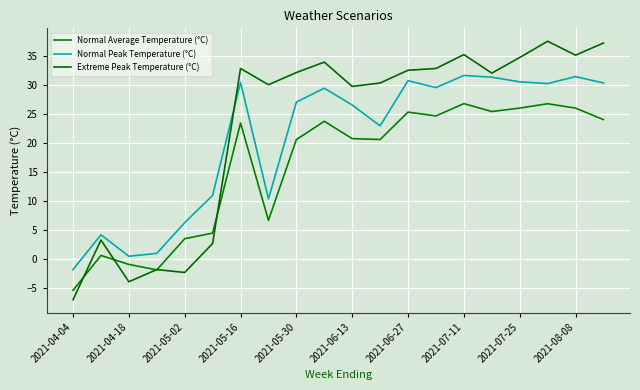

Is this an area chart (filled region under the line)?

No